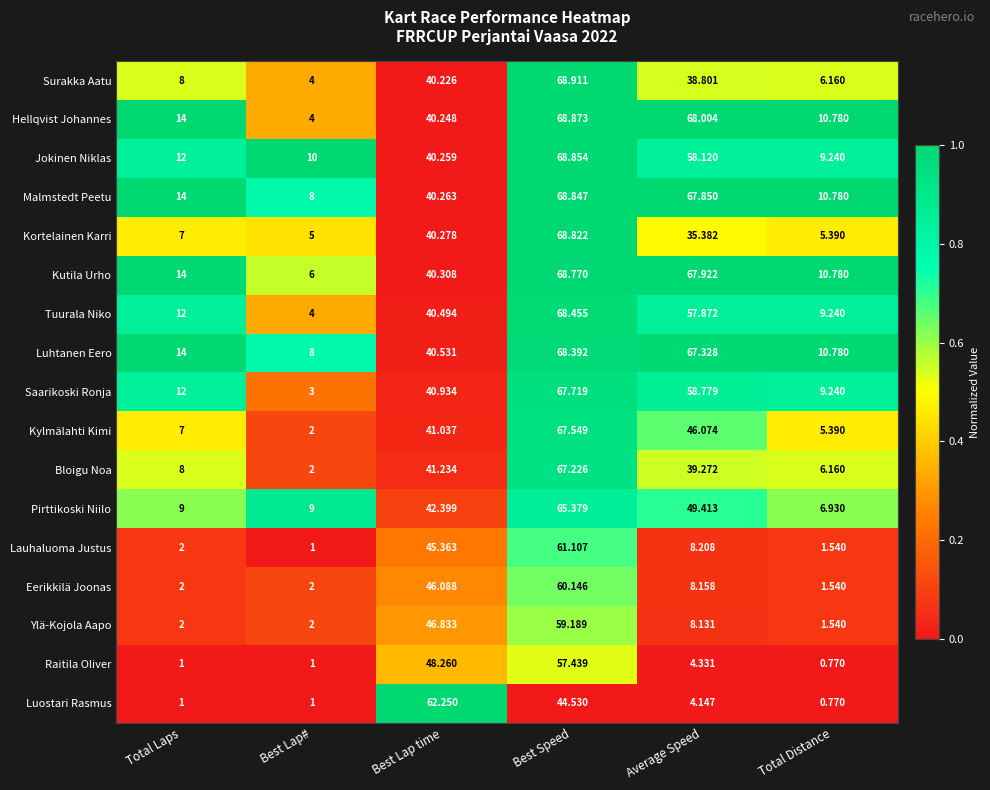

At how many categories does at least one series exceed 0?

6